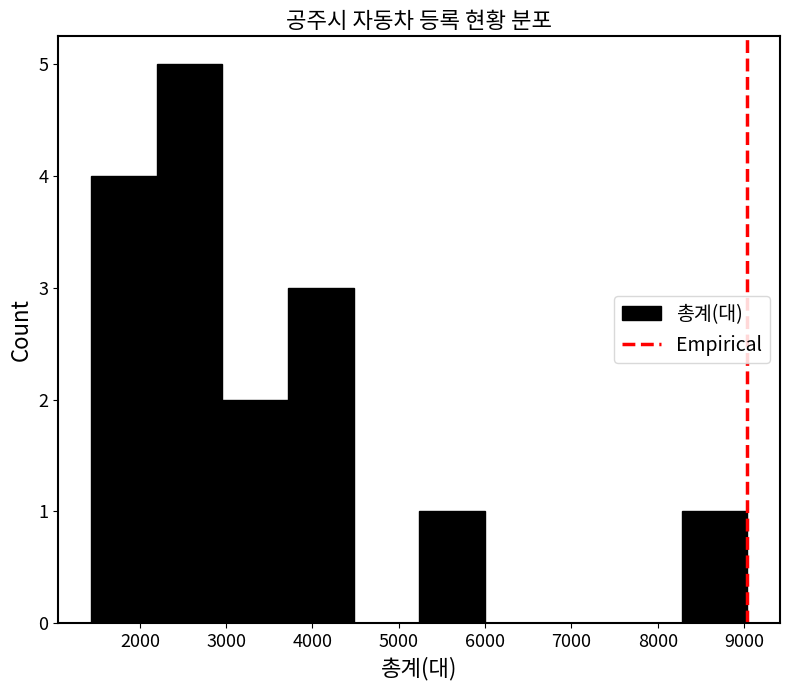

Over which range of the x-axis is the bar tallest?

2200 to 3000